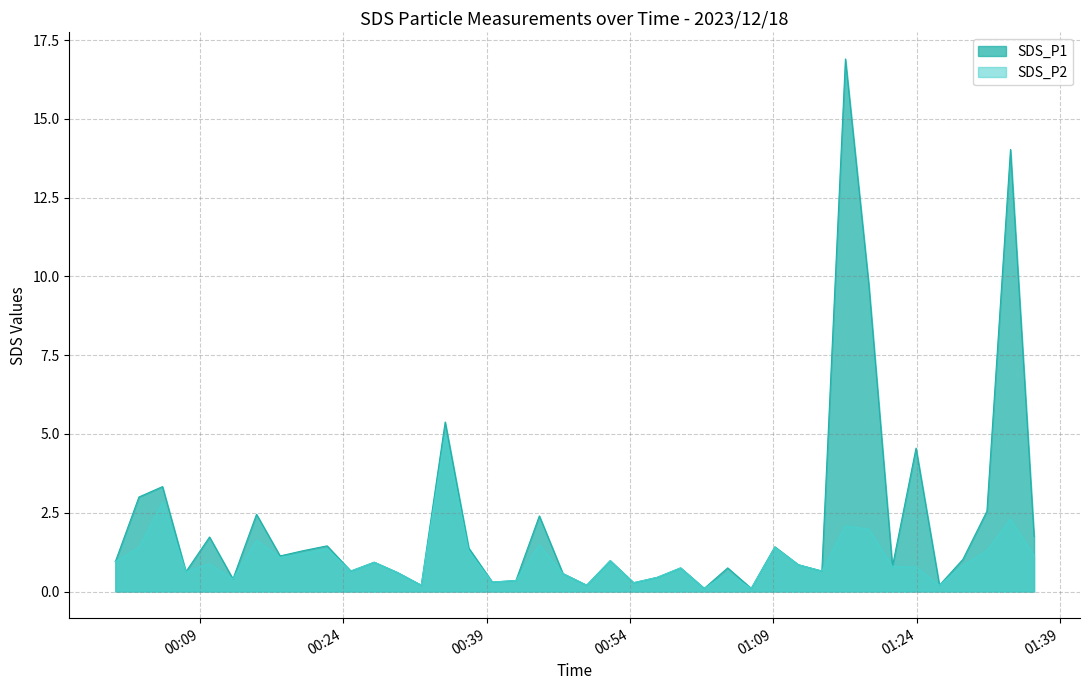

Which series has the largest total across all categories?

SDS_P1